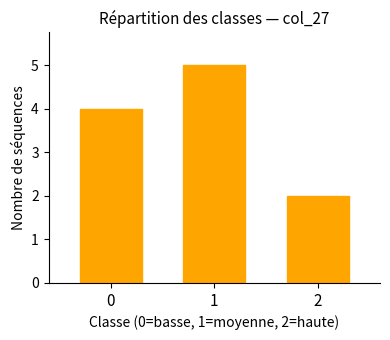

Approximately how many times larger is the value at 0 compared to 2?

2.0